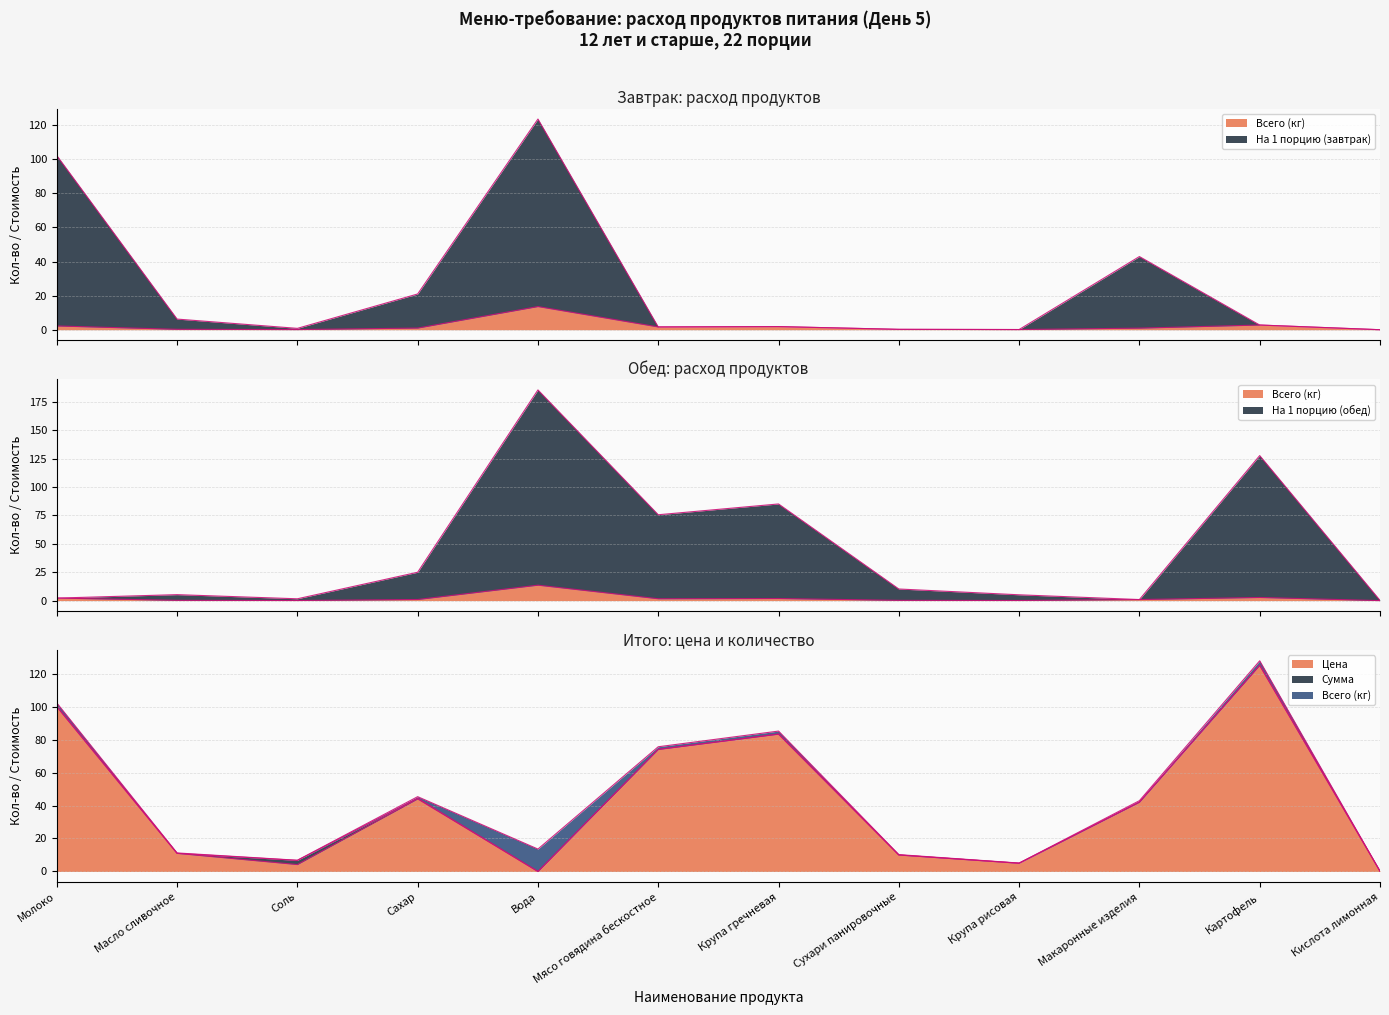

Is it true that На 1 порцию (обед) equals 8.8 at Крупа рисовая?

False